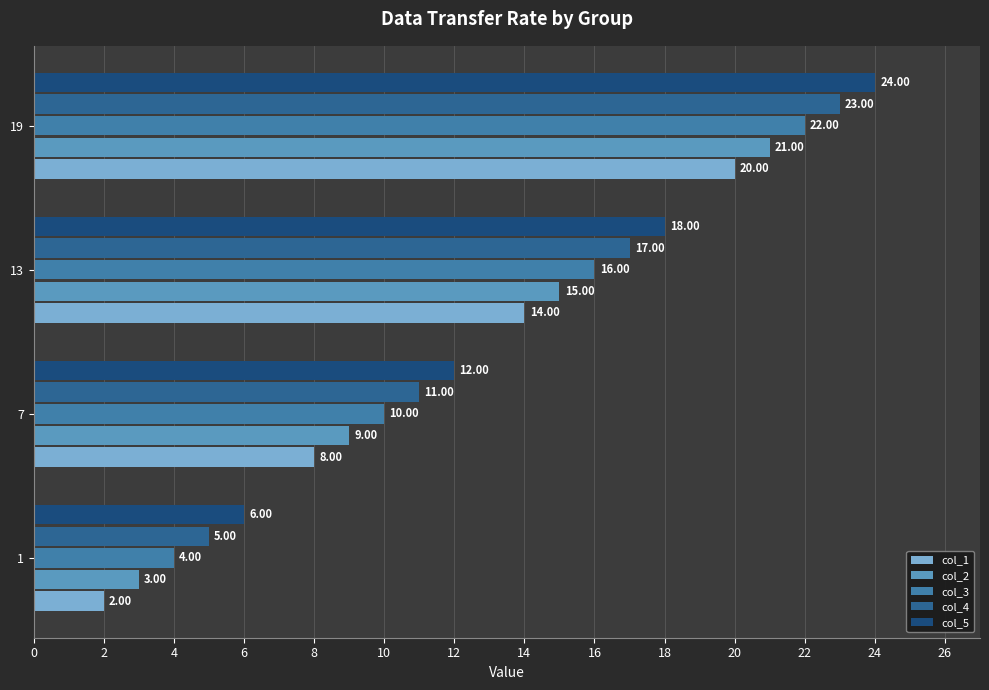

How many values in the col_5 series are below 18?

2